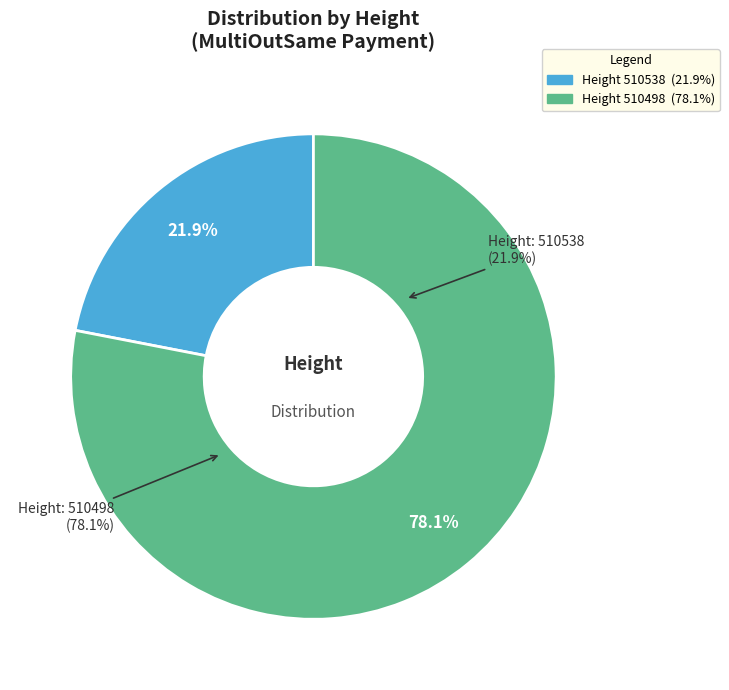

What is the largest slice in the pie chart?

510498